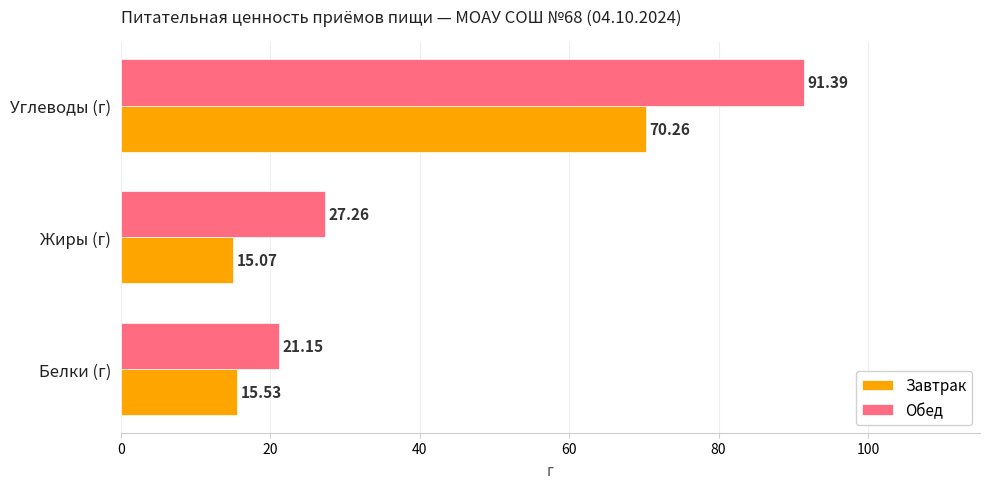

What is the difference between the highest and lowest values at Жиры (г)?

12.2